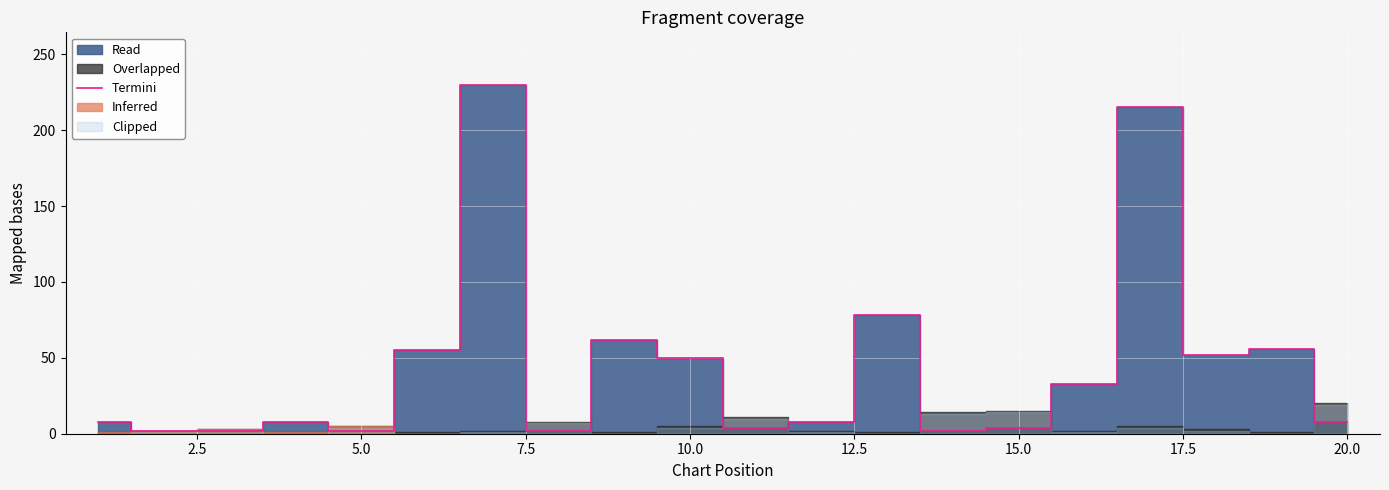

The Termini series shows 50 at 10.0. True or false?

True